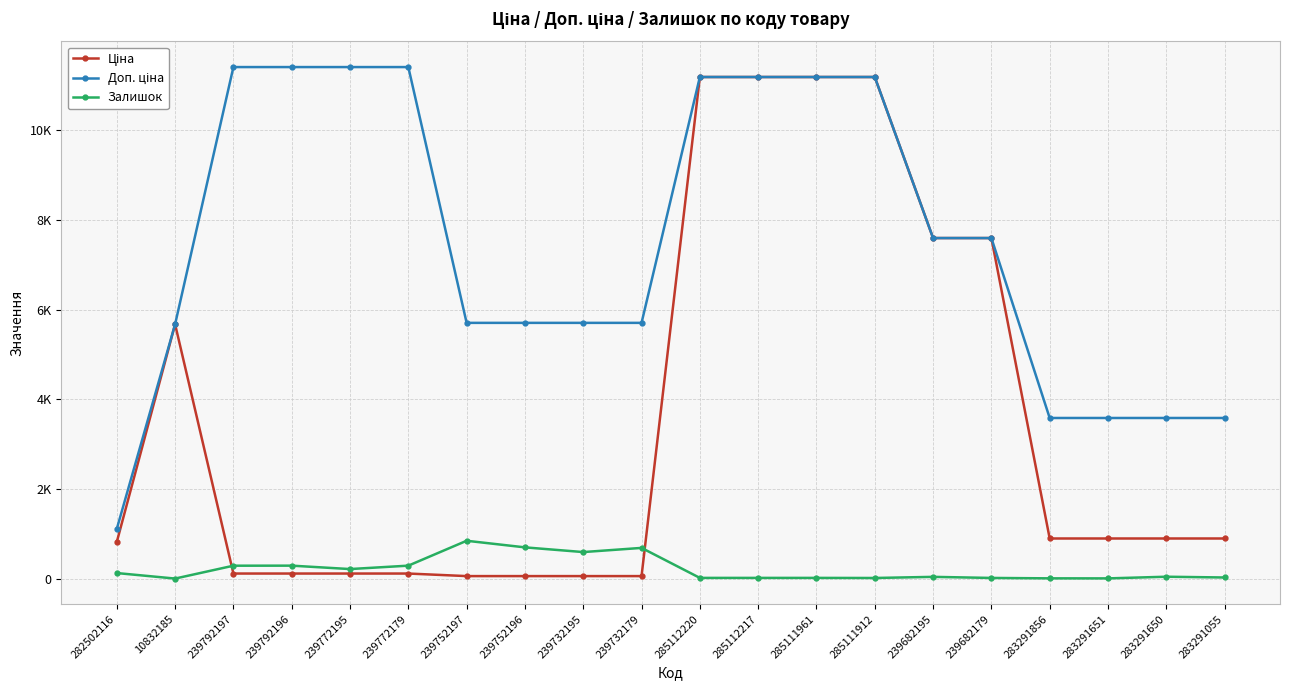

Reading left to right, transcribe all the data shown in this chart.

Ціна: 818.5	5673.8	114.1	114.1	114.1	114.1	57.0	57.0	57.0	57.0	11188.2	11188.2	11188.2	11188.2	7596.5	7596.5	895.9	895.9	895.9	895.9
Доп. ціна: 1109.2	5673.8	11410.0	11410.0	11410.0	11410.0	5705.0	5705.0	5705.0	5705.0	11188.2	11188.2	11188.2	11188.2	7596.5	7596.5	3583.6	3583.6	3583.6	3583.6
Залишок: 125.0	2.0	289.0	290.0	214.0	290.0	845.0	698.0	593.0	686.0	17.0	17.0	17.0	15.0	40.0	16.0	7.0	6.0	43.0	26.0